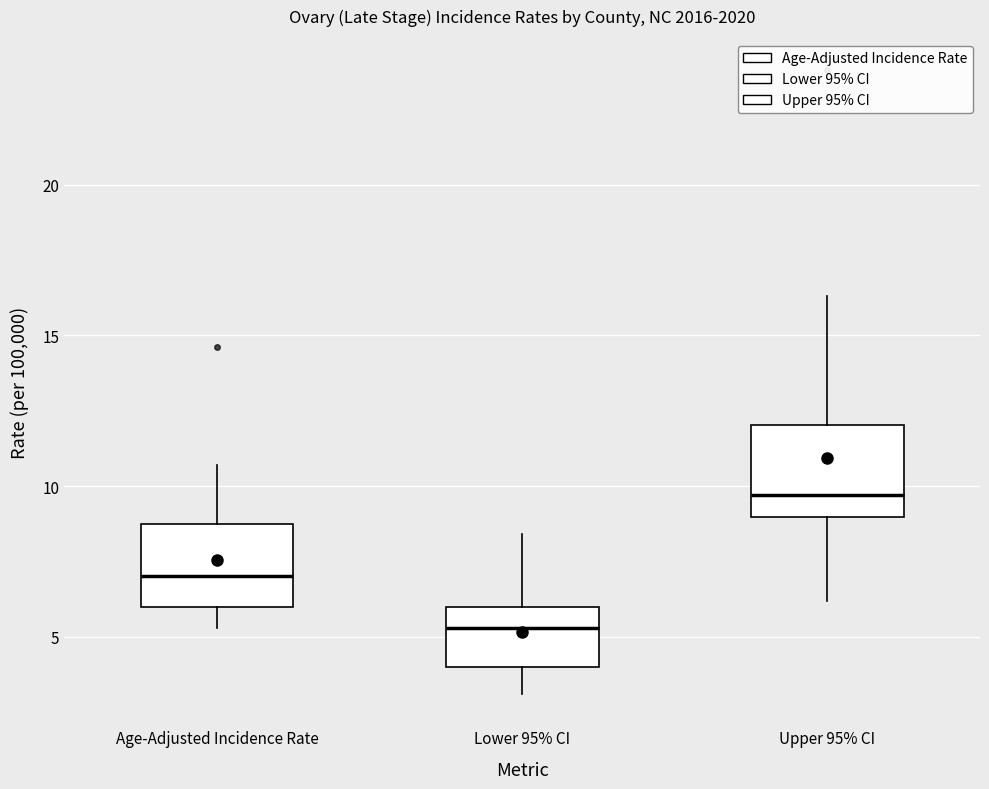

Which box's median line is the highest?

Upper 95% CI